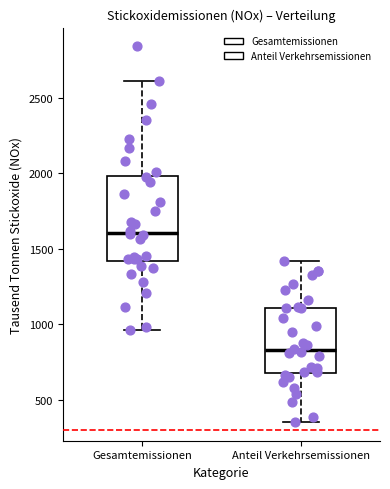

Where is the lower edge of the box for Gesamtemissionen on the y-axis? The values are not printed on the chart, so give them approximately, as read against the axis.

1400